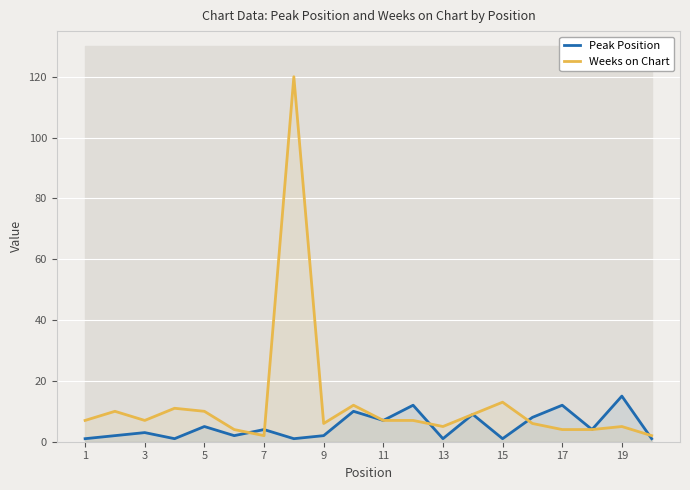

True or false: Weeks on Chart has a value of 6 at 9.

True